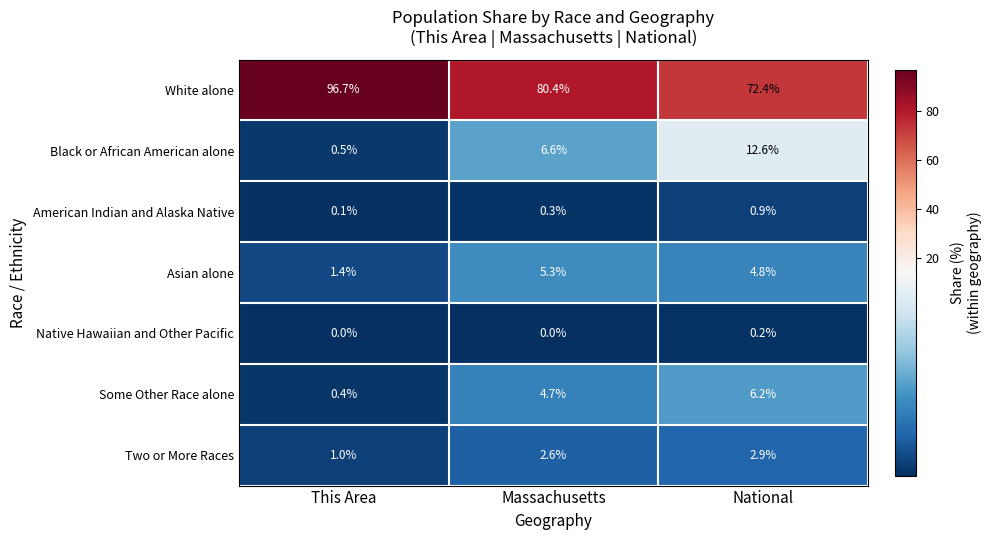

True or false: Asian alone has a value of 2.1 at This Area.

False